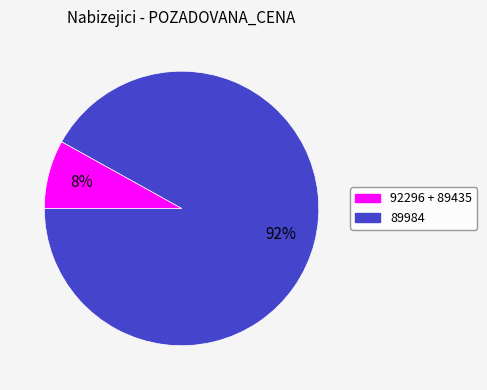

Is there any slice that represents more than half of the pie?

Yes